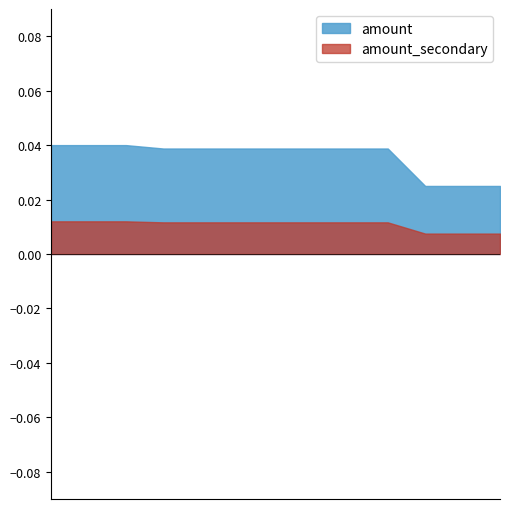

What is the label of the 7th point from the right?

2021-02-26